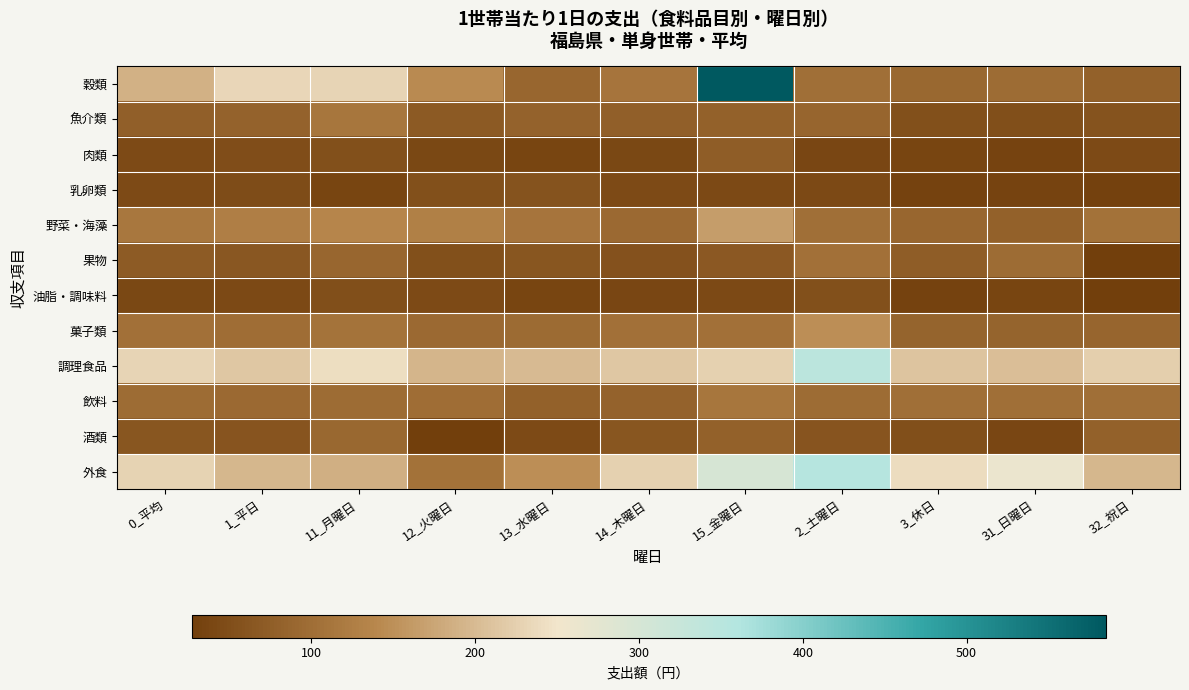

Which series has the largest total across all categories?

調理食品